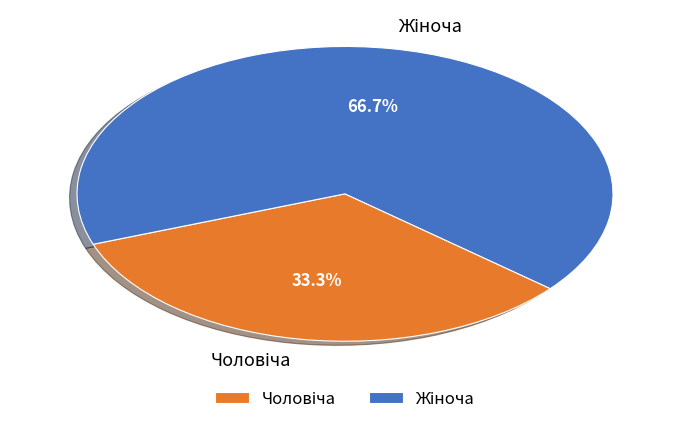

Does any single category account for the majority?

Yes